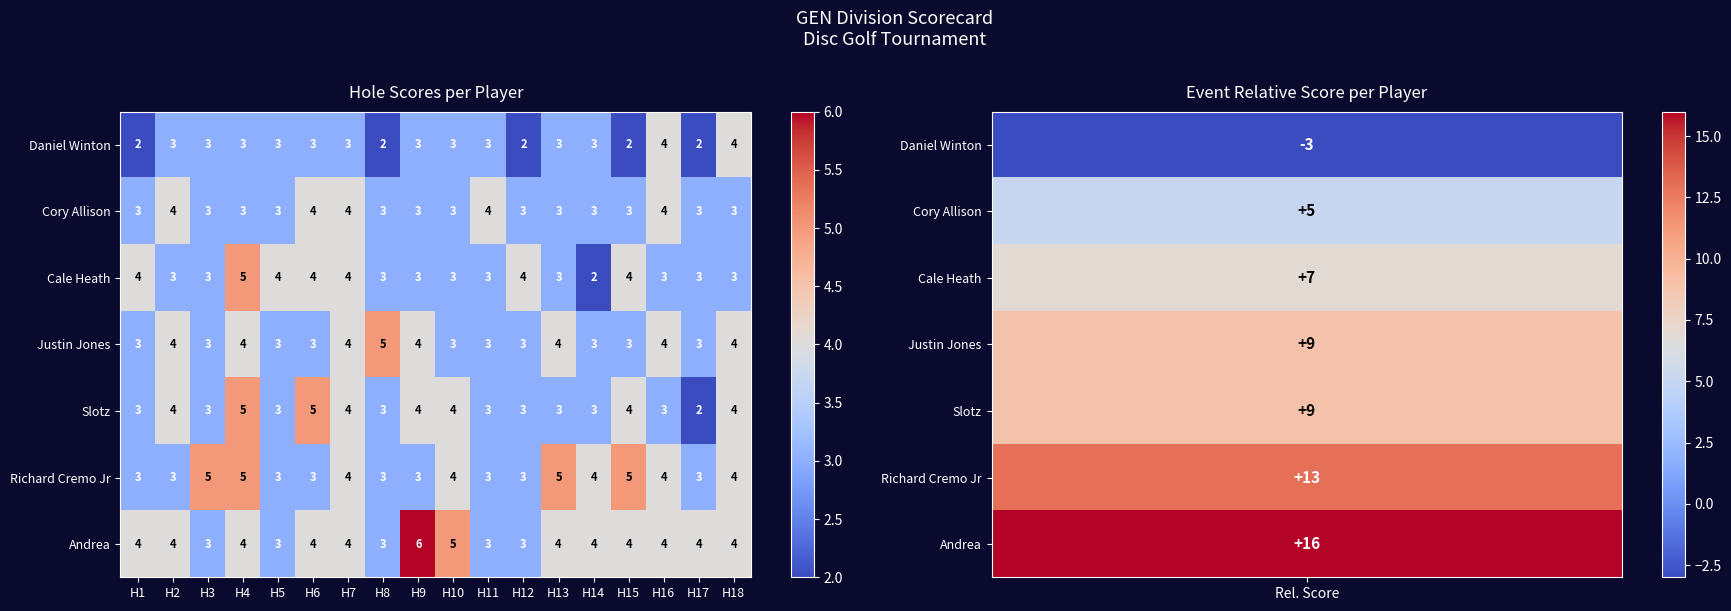

Is it true that Richard Cremo Jr equals 5 at H16?

False